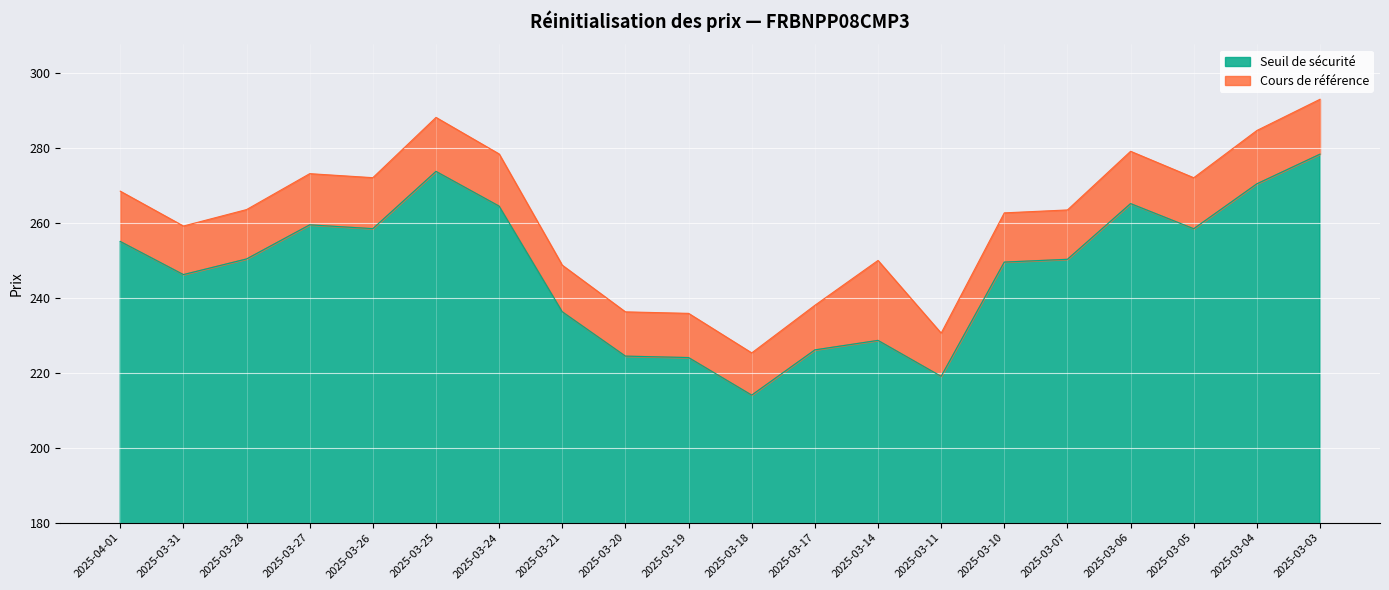

At how many categories does at least one series exceed 257?

13